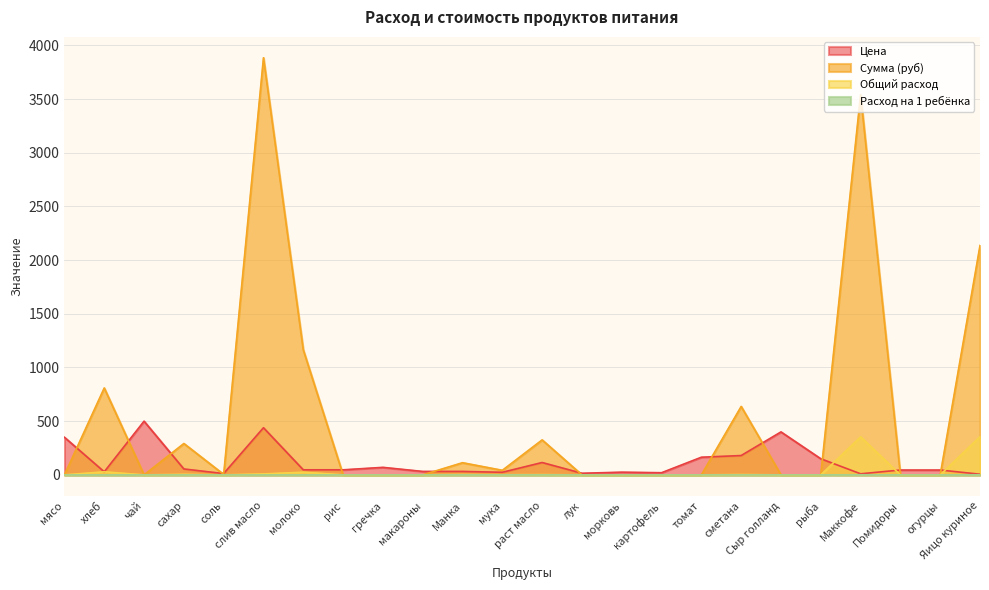

True or false: Сумма (руб) has a value of -2237.1 at томат.

False